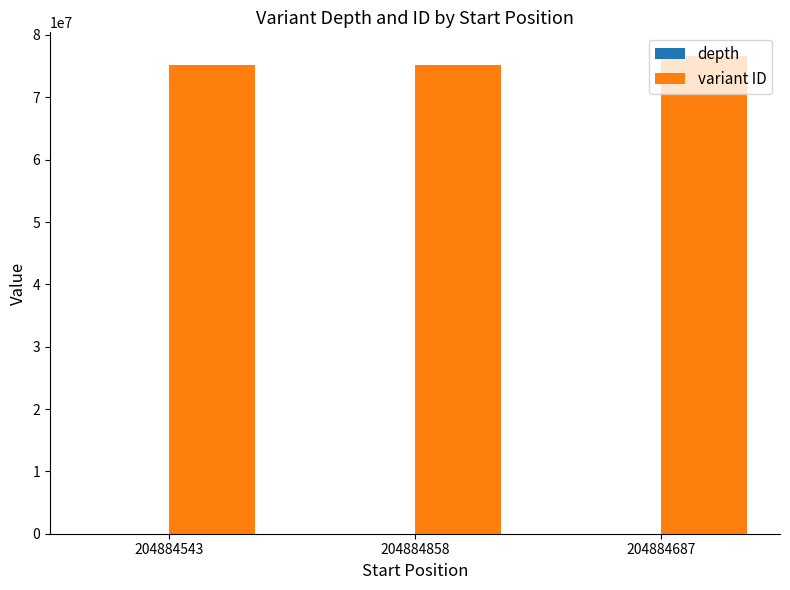

The value of variant ID at 204884687 is 116760005. True or false?

False